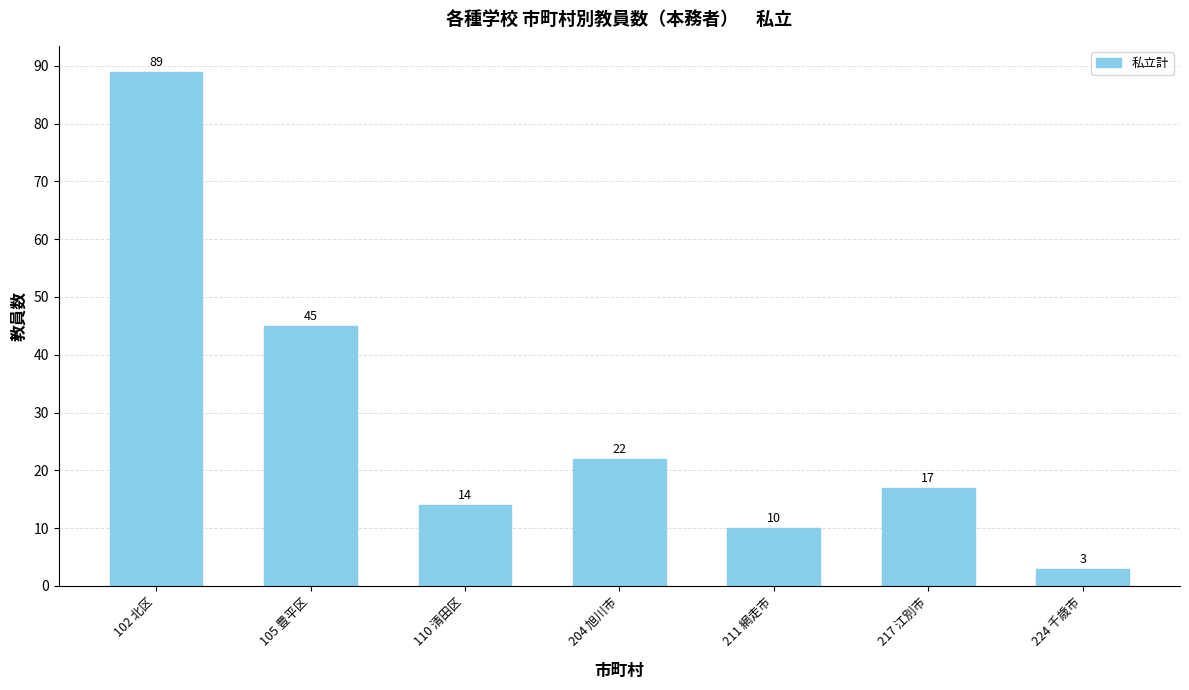

What is the sum of all values?

200